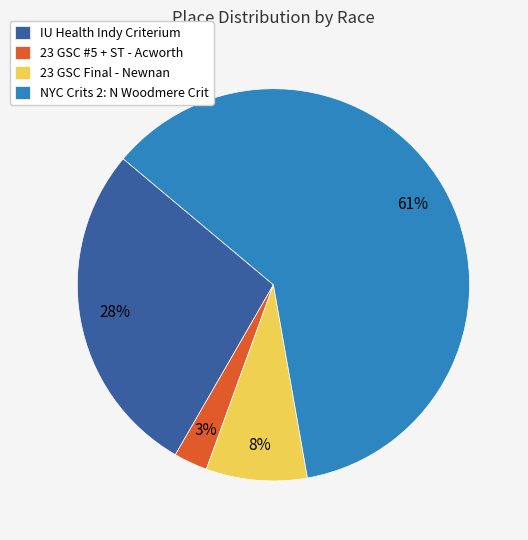

To the nearest percent, what portion does 23 GSC #5 + ST - Acworth represent?

3%